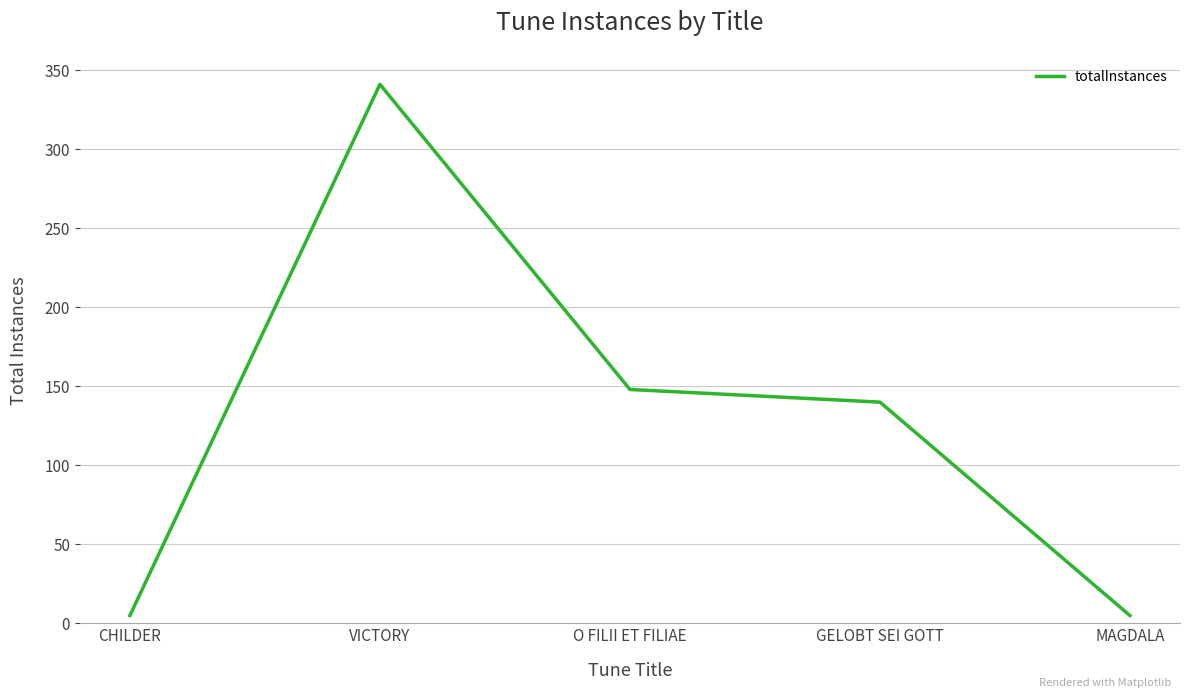

Which has a higher value, MAGDALA or VICTORY?

VICTORY